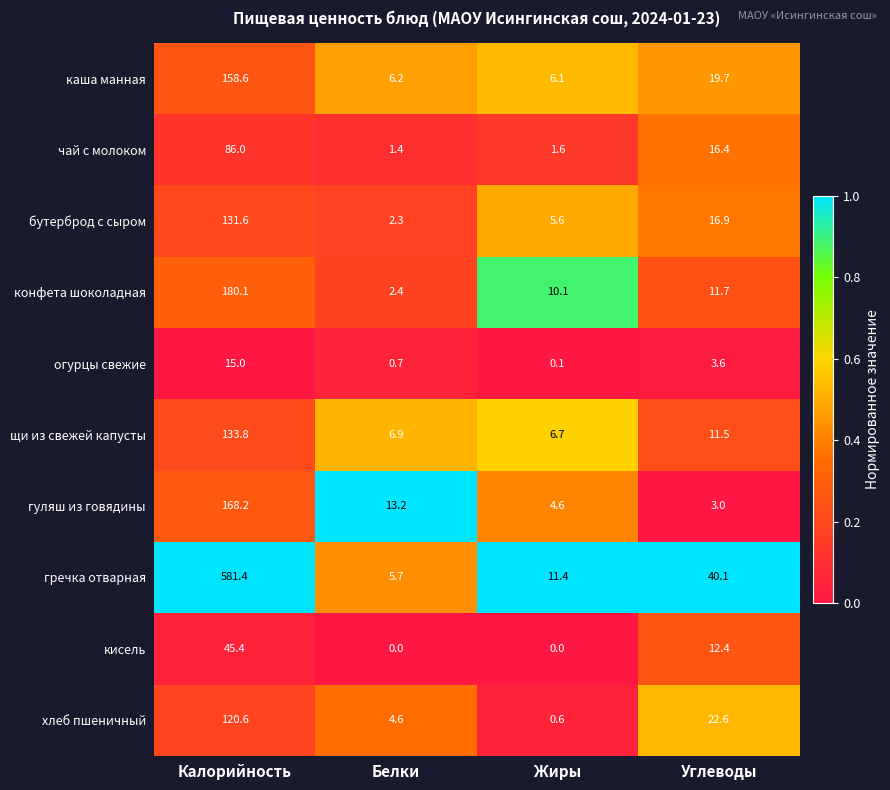

What is the difference between the maximum and minimum values in the хлеб пшеничный series?

120.0